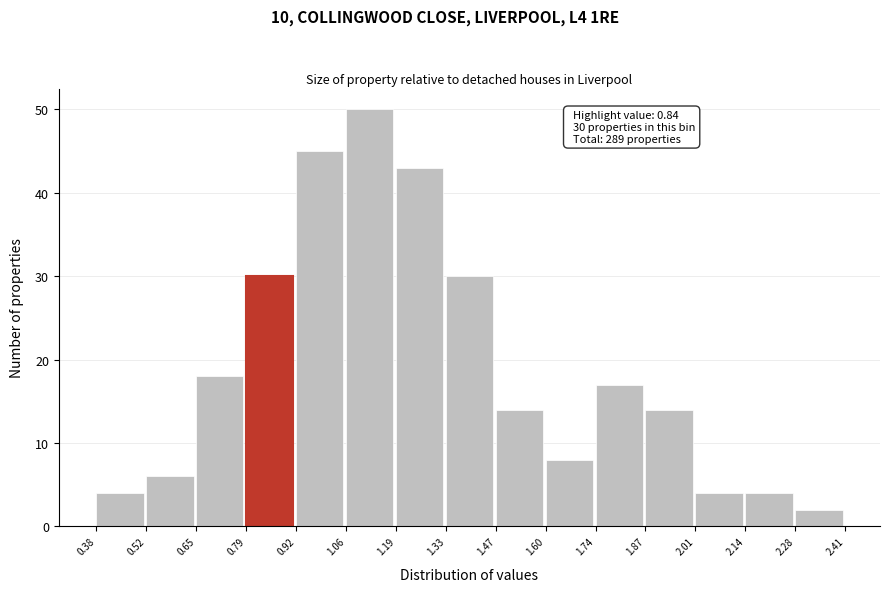

Over which range of the x-axis is the bar tallest?

1.06 to 1.19